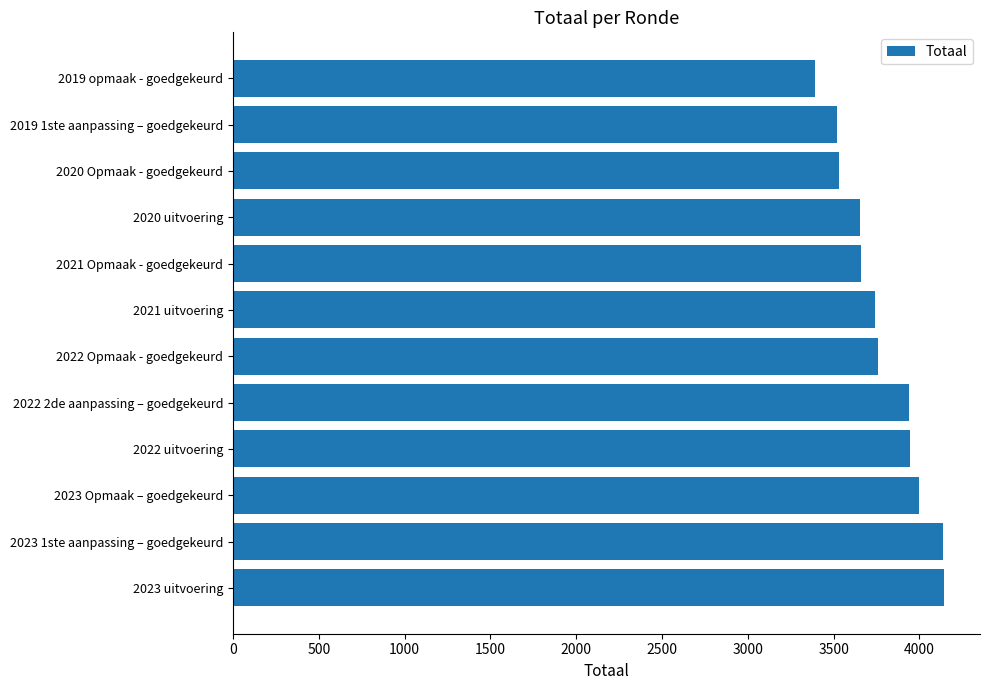

What is the difference between the maximum and second lowest values?

624